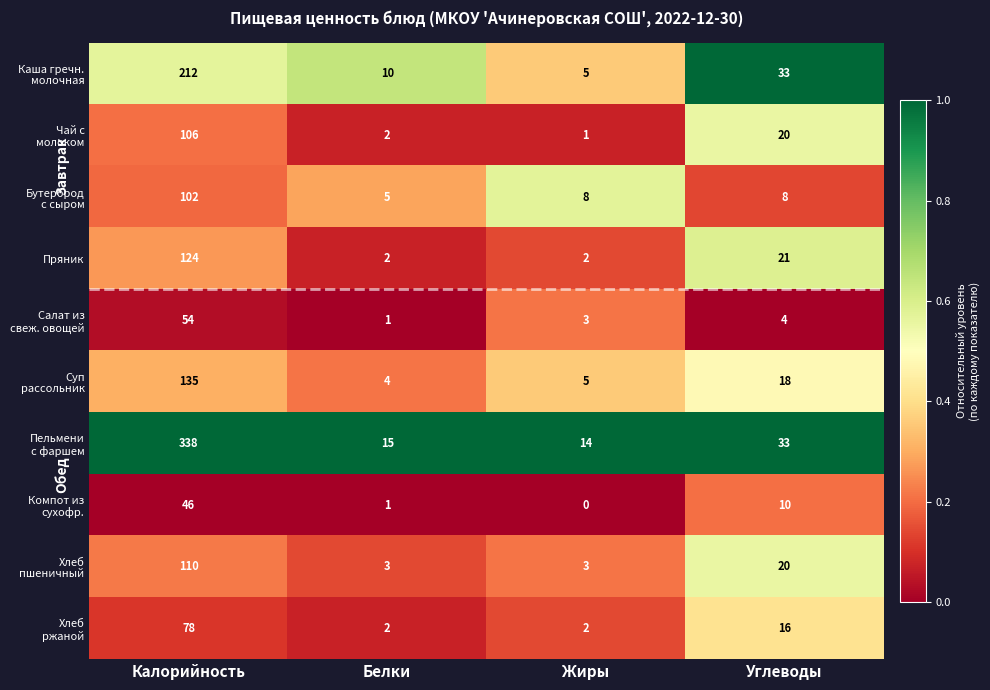

At which category does the chart reach its peak across all series?

Калорийность